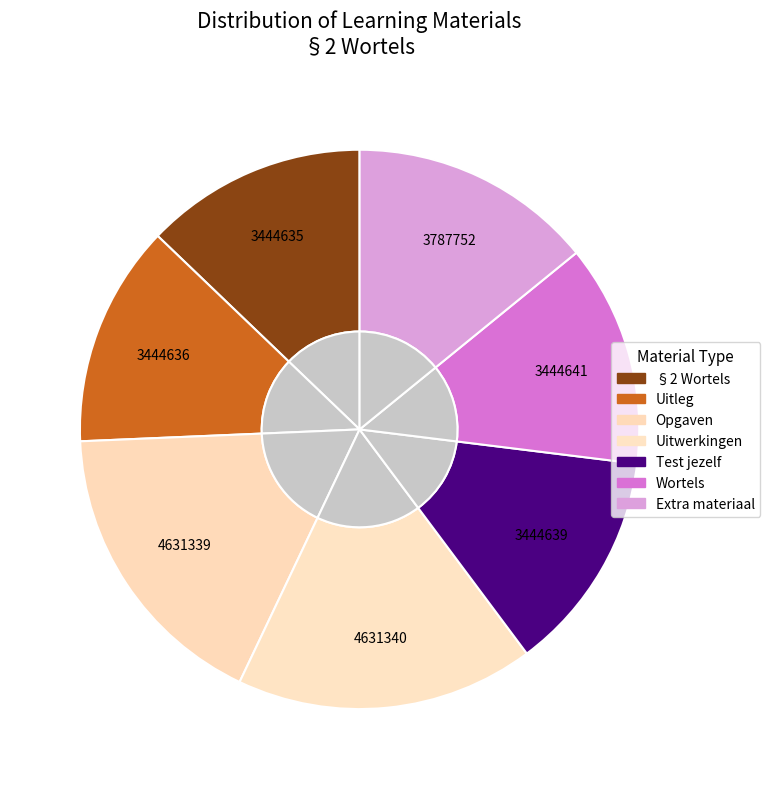

To the nearest percent, what is the difference between the Extra materiaal and §2 Wortels slice percentages?

1%